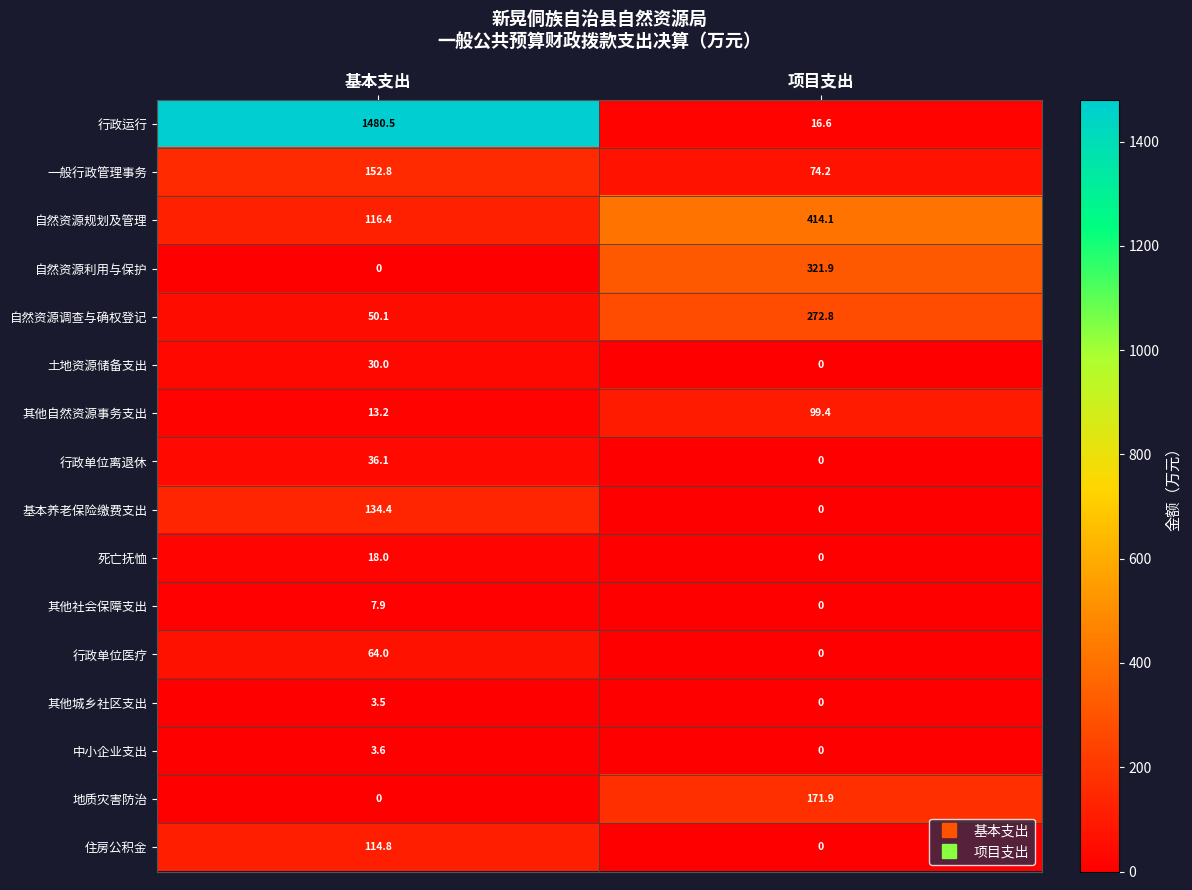

What is the difference between the highest and lowest values at 基本支出?

1480.5